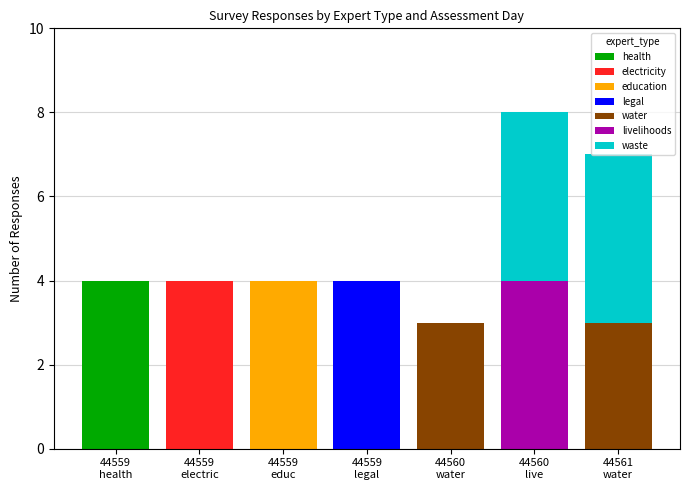

What is the highest value of the health series?

4